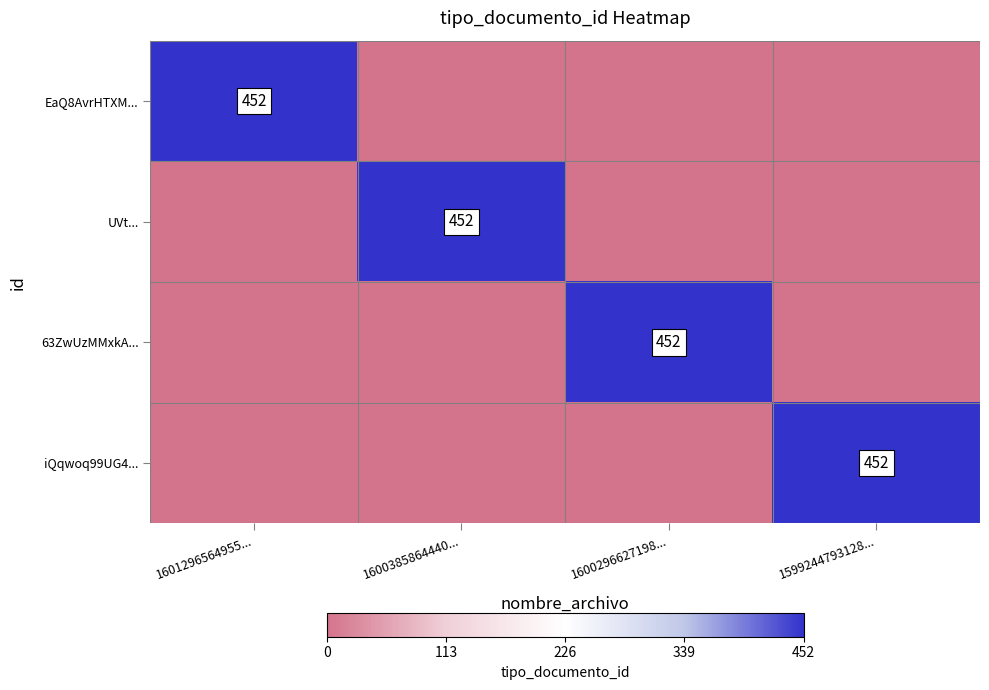

How many data points does each series have?

4